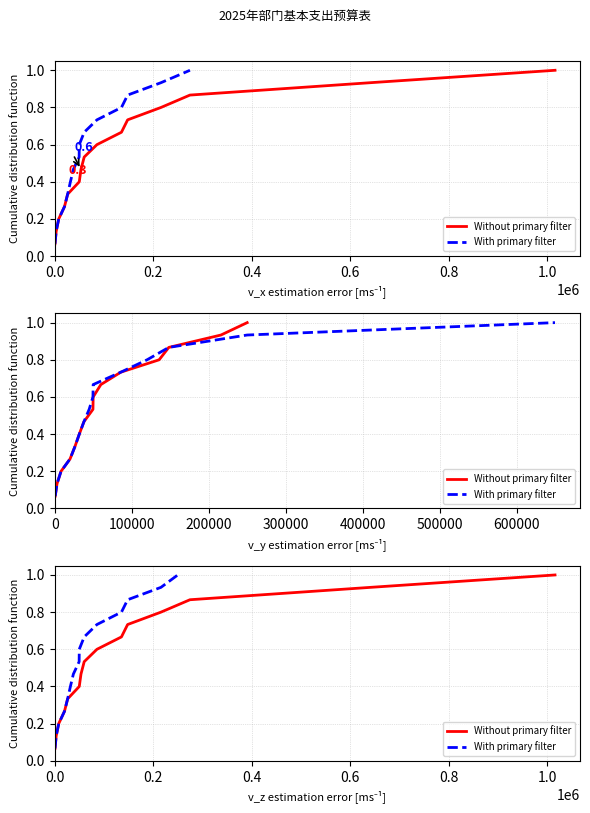

How many series are shown in this chart?

2